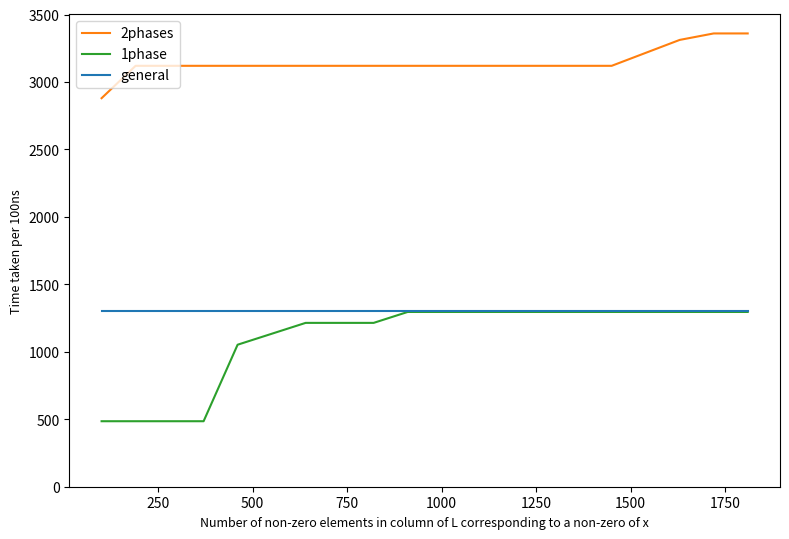

What is the lowest value of the 1phase series?

485.5